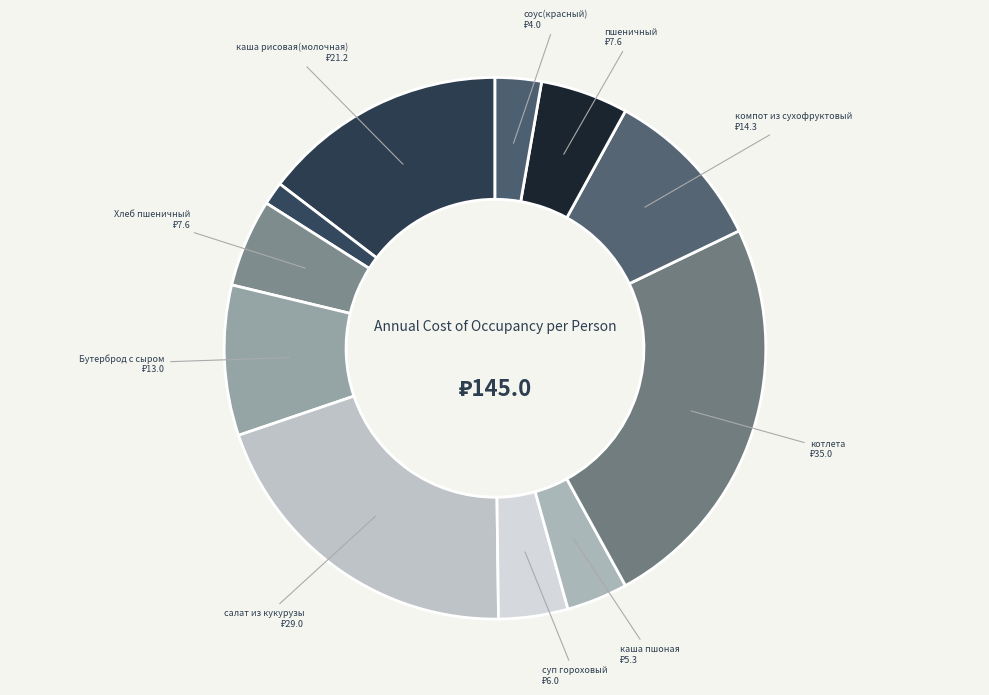

Count the number of slices in the pie.

11